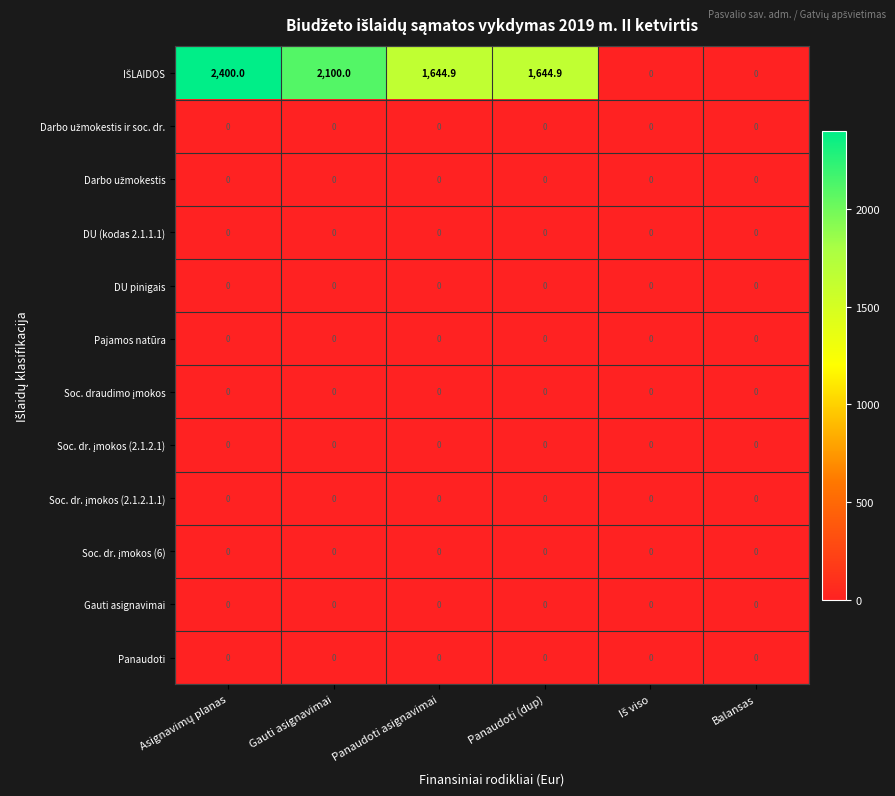

The Pajamos natūra series shows 0.0 at Panaudoti asignavimai. True or false?

True